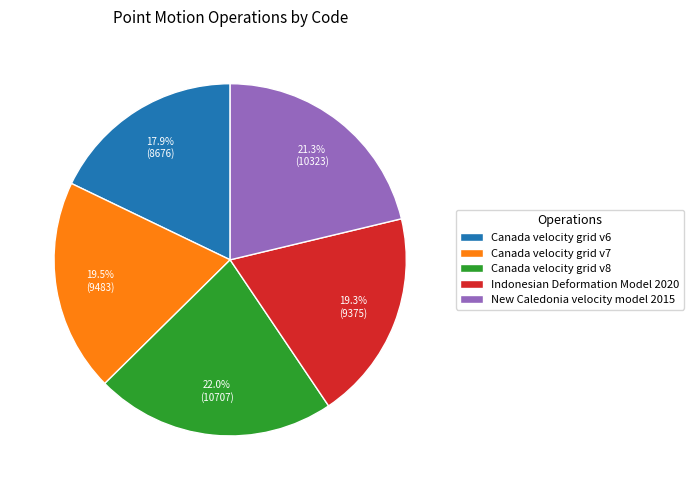

Is it true that New Caledonia velocity model 2015 is 34% of the pie?

False